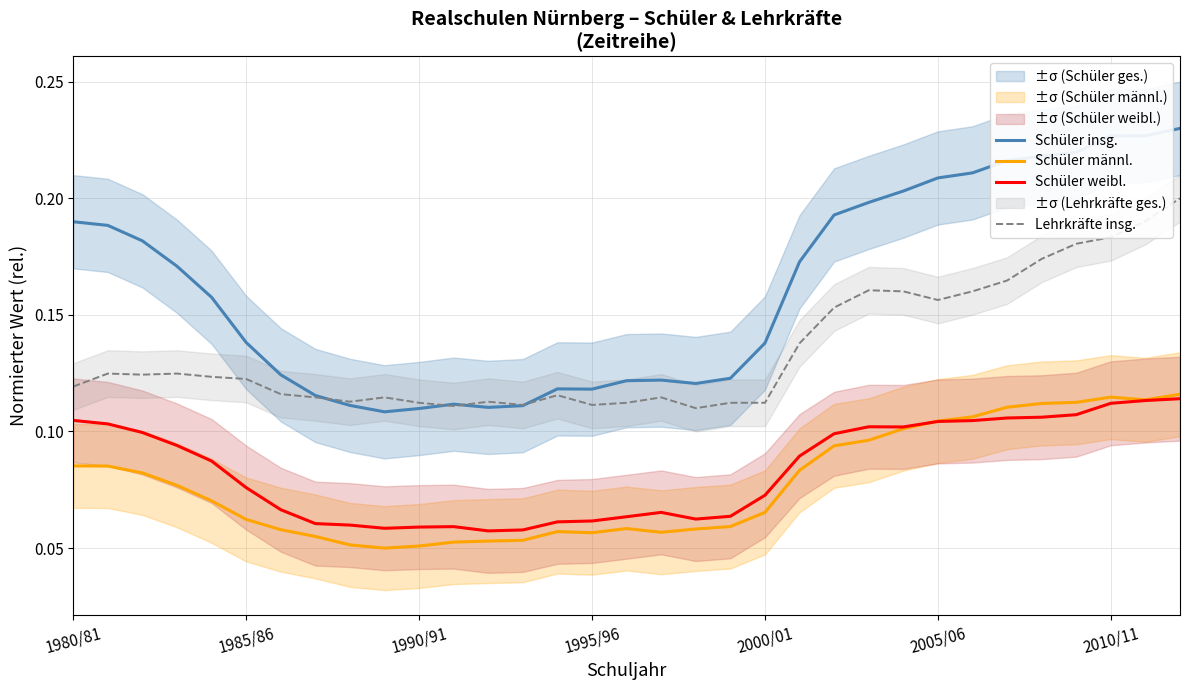

What are all the series names shown in the legend?

Schüler insg., Schüler männl., Schüler weibl., Lehrkräfte insg.